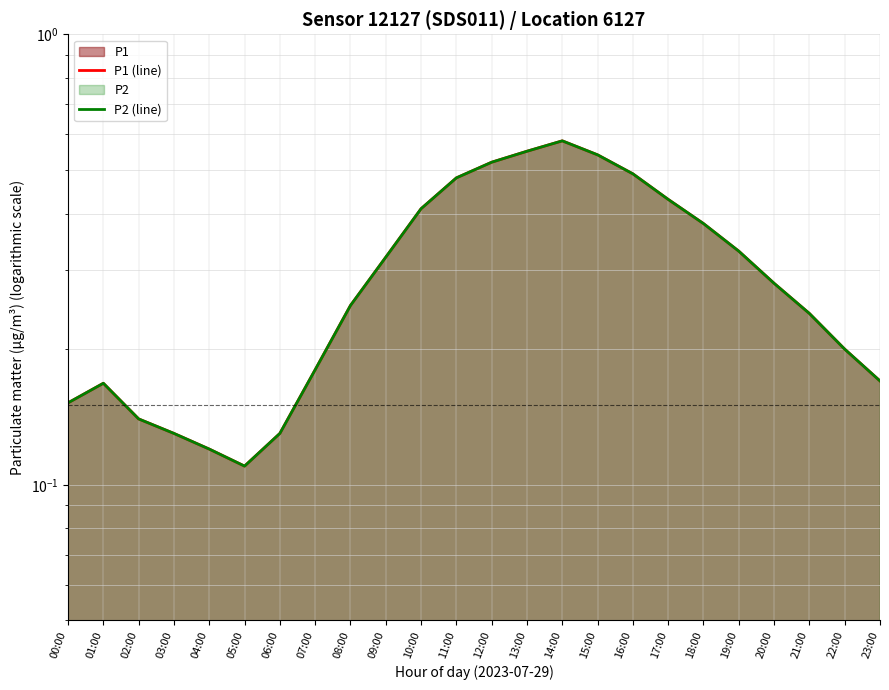

Reading left to right, what are all the values shown in this chart?

P1 (line): 0.2	0.2	0.1	0.1	0.1	0.1	0.1	0.2	0.2	0.3	0.4	0.5	0.5	0.6	0.6	0.5	0.5	0.4	0.4	0.3	0.3	0.2	0.2	0.2
P2 (line): 0.2	0.2	0.1	0.1	0.1	0.1	0.1	0.2	0.2	0.3	0.4	0.5	0.5	0.6	0.6	0.5	0.5	0.4	0.4	0.3	0.3	0.2	0.2	0.2